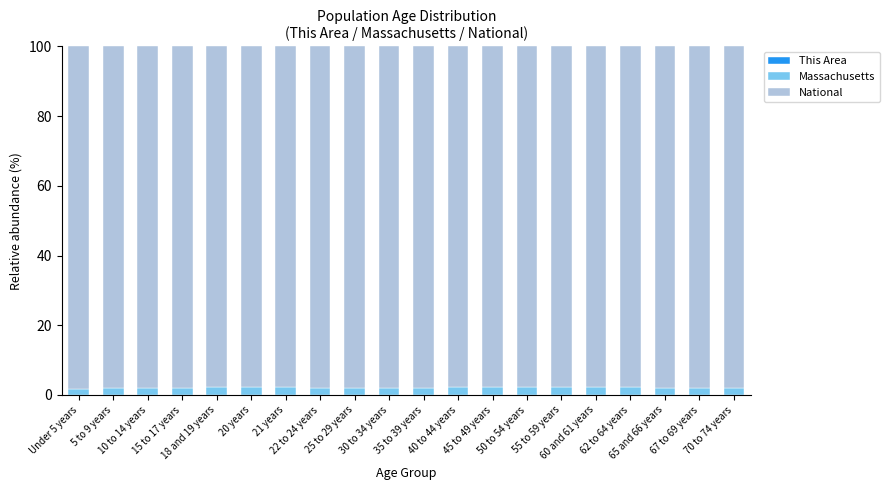

Rank the categories by National value from lowest to highest.

45 to 49 years, 40 to 44 years, 20 years, 50 to 54 years, 18 and 19 years, 21 years, 62 to 64 years, 60 and 61 years, 55 to 59 years, 22 to 24 years, 65 and 66 years, 67 to 69 years, 25 to 29 years, 35 to 39 years, 70 to 74 years, 30 to 34 years, 15 to 17 years, 10 to 14 years, 5 to 9 years, Under 5 years